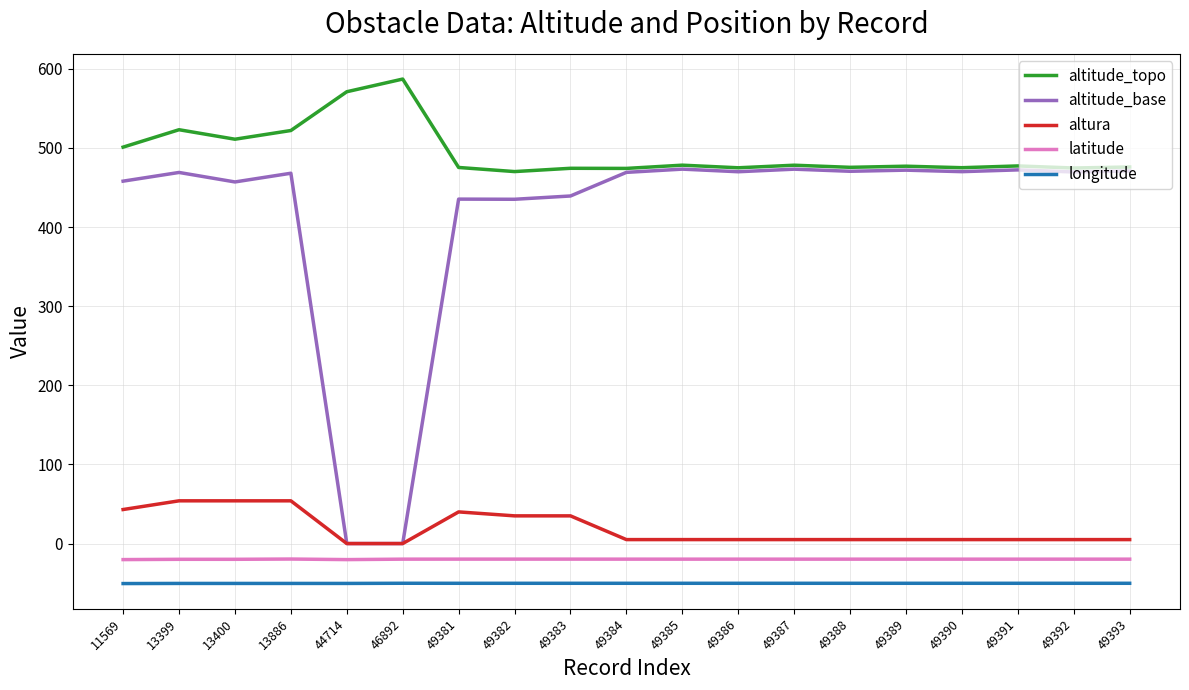

What is the minimum value shown in the chart?

-50.6